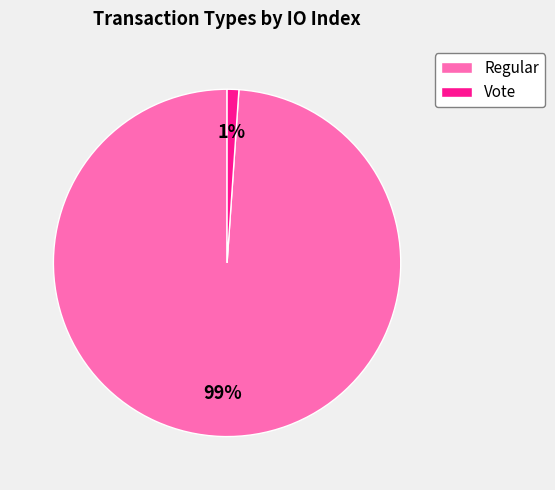

To the nearest percent, what is the average slice percentage?

50%